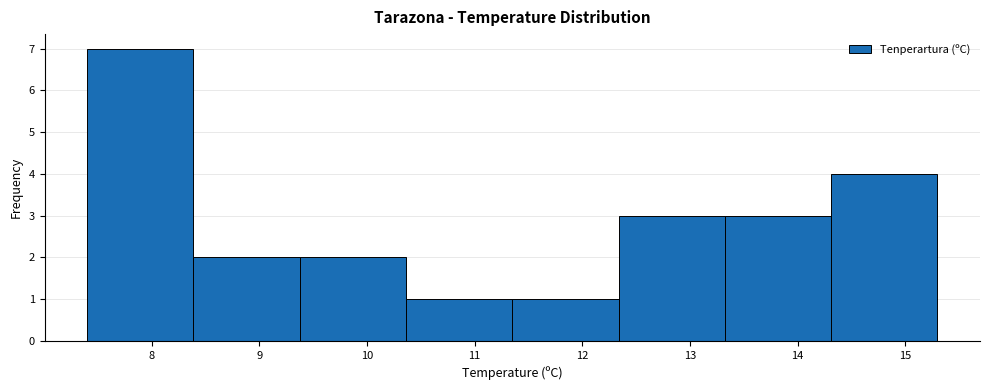

Reading left to right, list every bar in this chart as the range it spans on the x-axis followed by its height. Neither the bar edges nor the heights are printed on the chart, so give them approximately, as read against the axes.

7.4 to 8.4: 7
8.4 to 9.4: 2
9.4 to 10.4: 2
10.4 to 11.4: 1
11.4 to 12.3: 1
12.3 to 13.3: 3
13.3 to 14.3: 3
14.3 to 15.3: 4